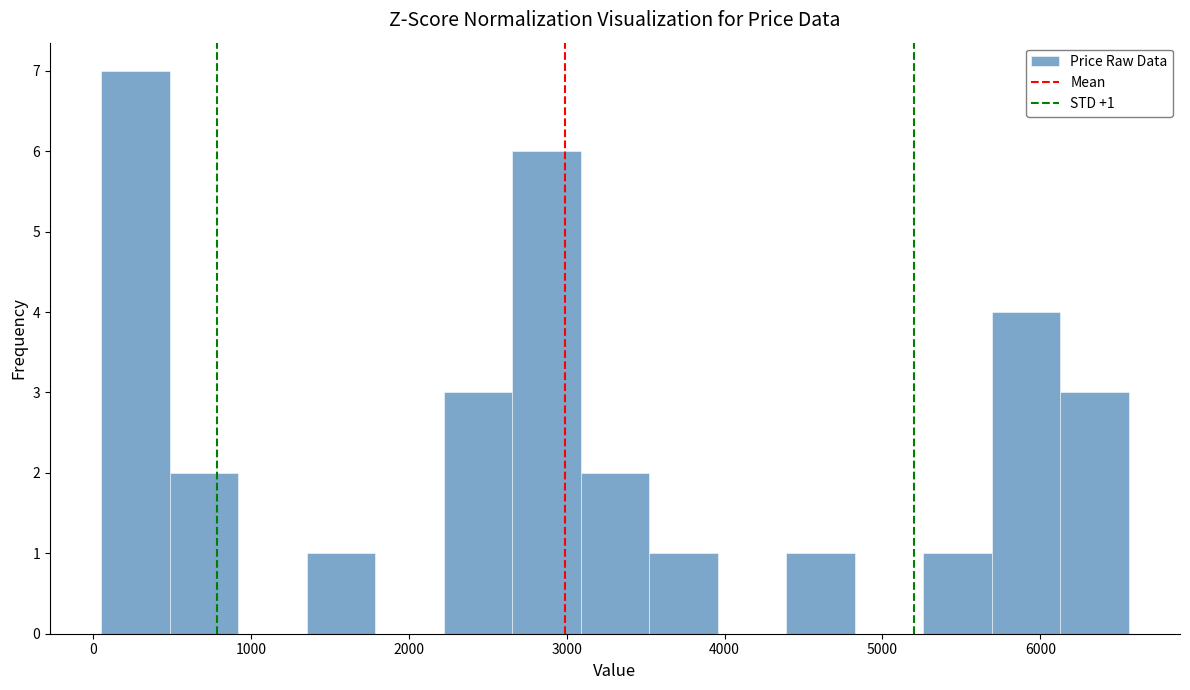

Over which range of the x-axis is the bar tallest?

100 to 500